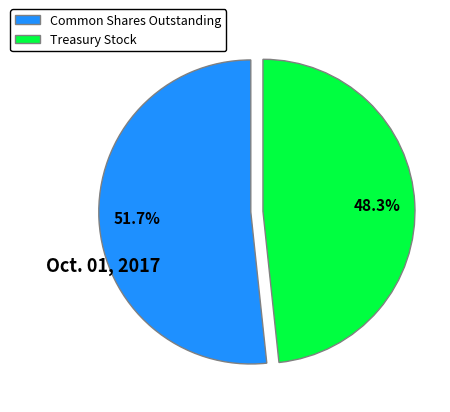

Does any single category account for the majority?

Yes